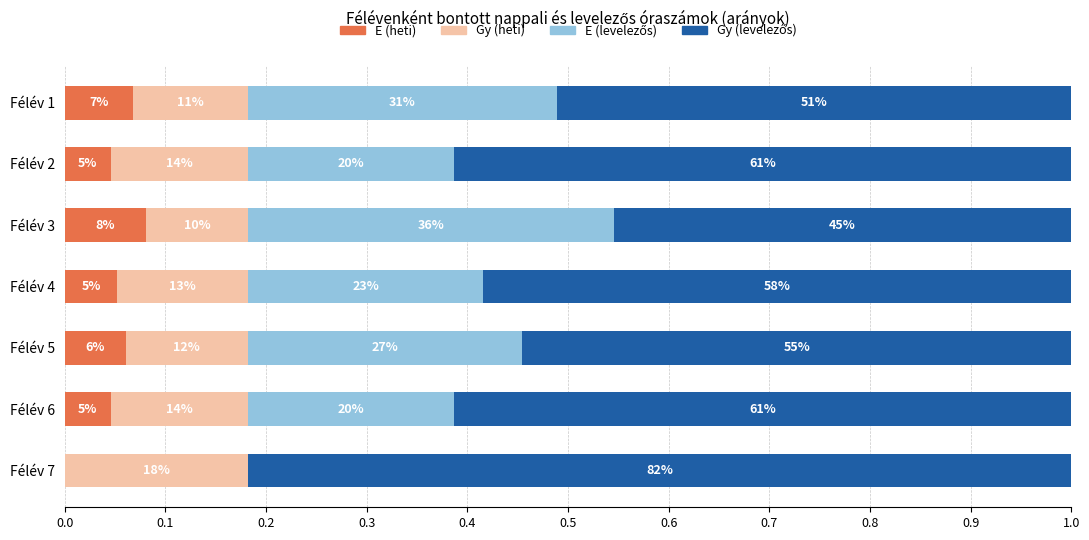

Reading left to right, transcribe all the data shown in this chart.

E (heti): 0.1	0.0	0.1	0.1	0.1	0.0	0.0
Gy (heti): 0.1	0.1	0.1	0.1	0.1	0.1	0.2
E (levelezős): 0.3	0.2	0.4	0.2	0.3	0.2	0.0
Gy (levelezős): 0.5	0.6	0.5	0.6	0.5	0.6	0.8